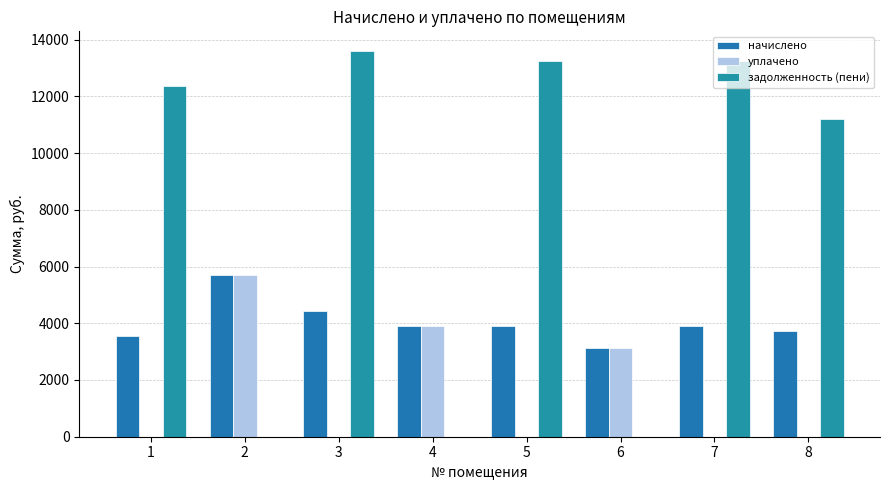

How many groups of bars are there?

8